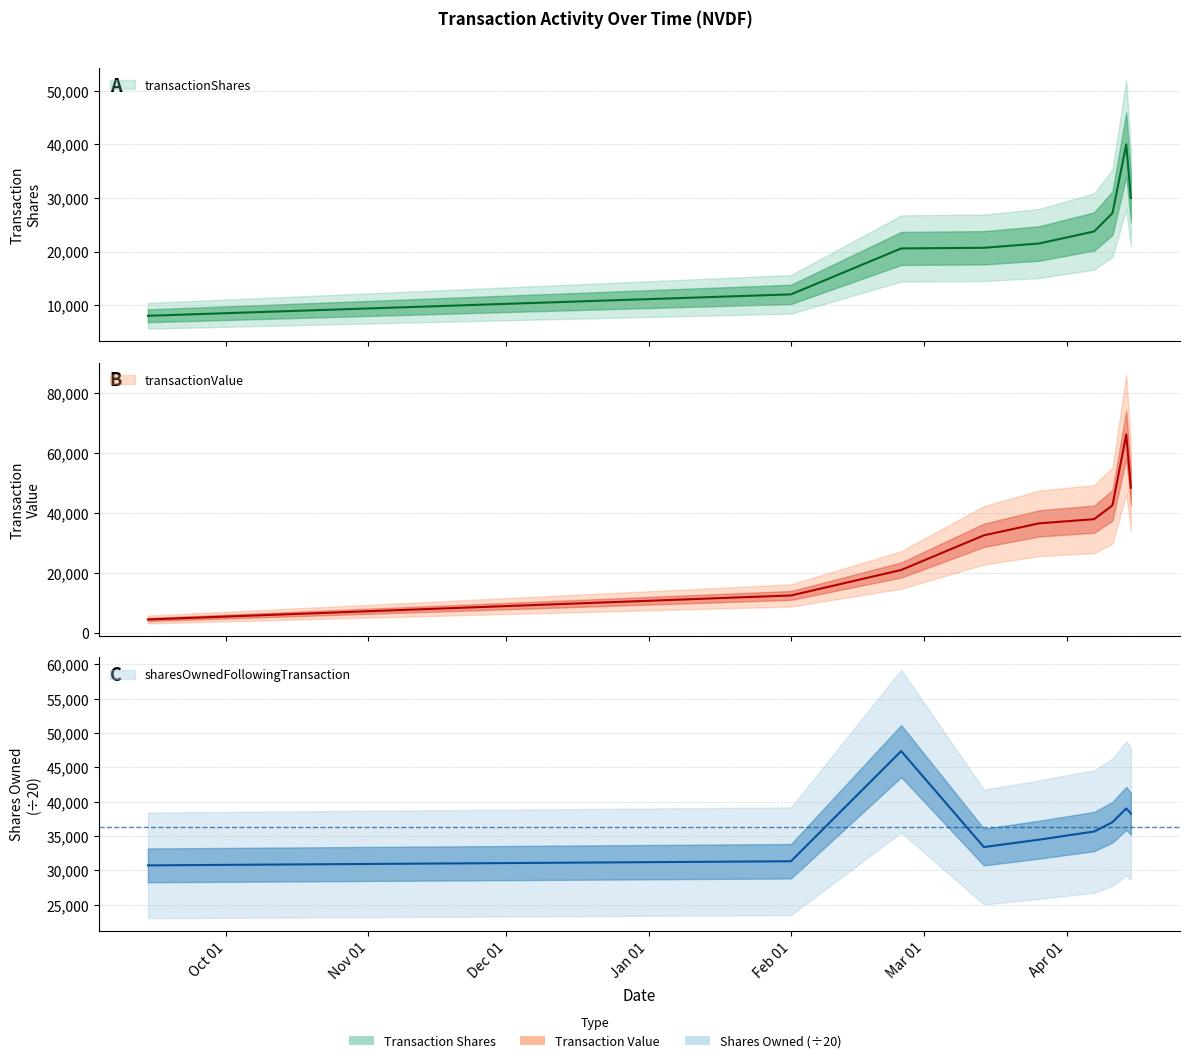

Which series ends up on top after the final intersection of sharesOwnedFollowingTransaction and transactionShares?

sharesOwnedFollowingTransaction